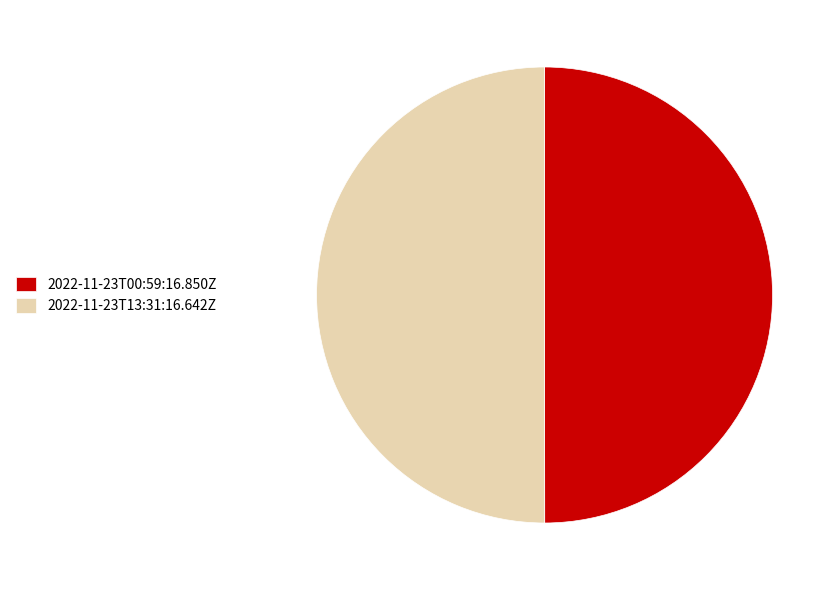

Approximately how many times larger is the value at 2022-11-23T13:31:16.642Z compared to 2022-11-23T00:59:16.850Z?

1.0